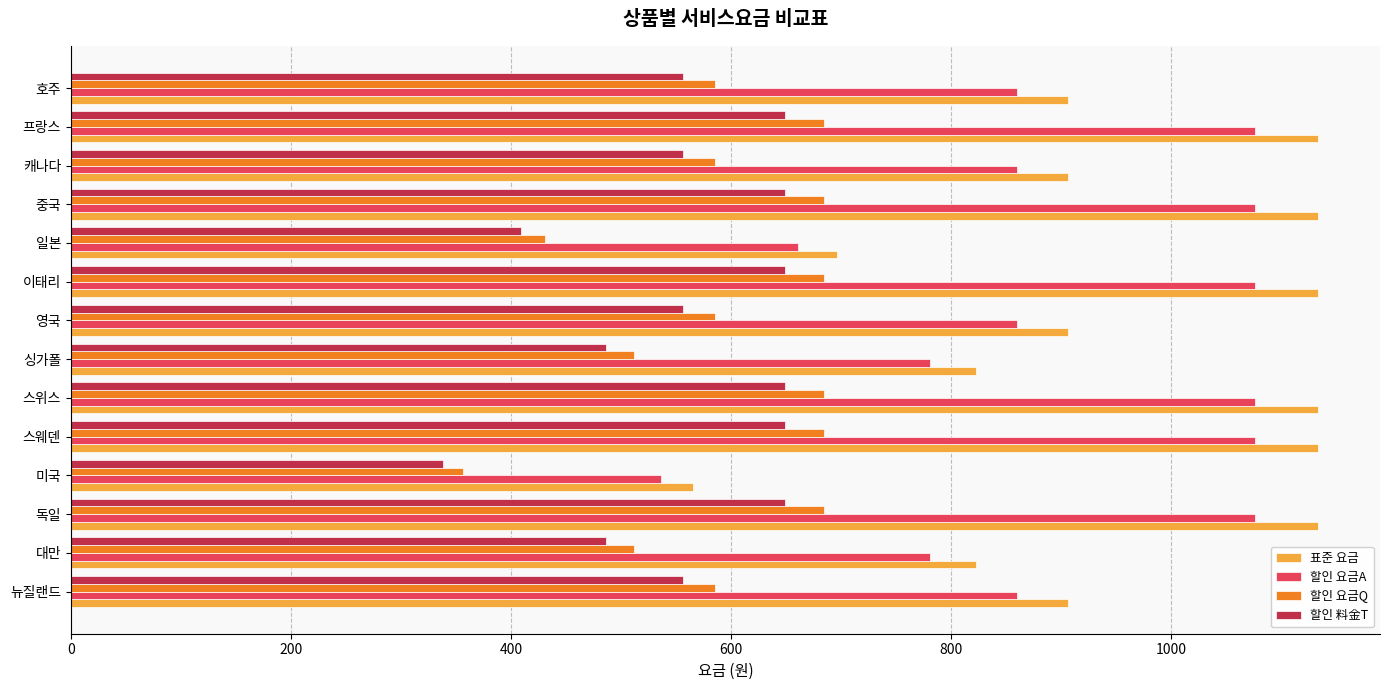

Which label corresponds to the smallest value in the chart?

미국